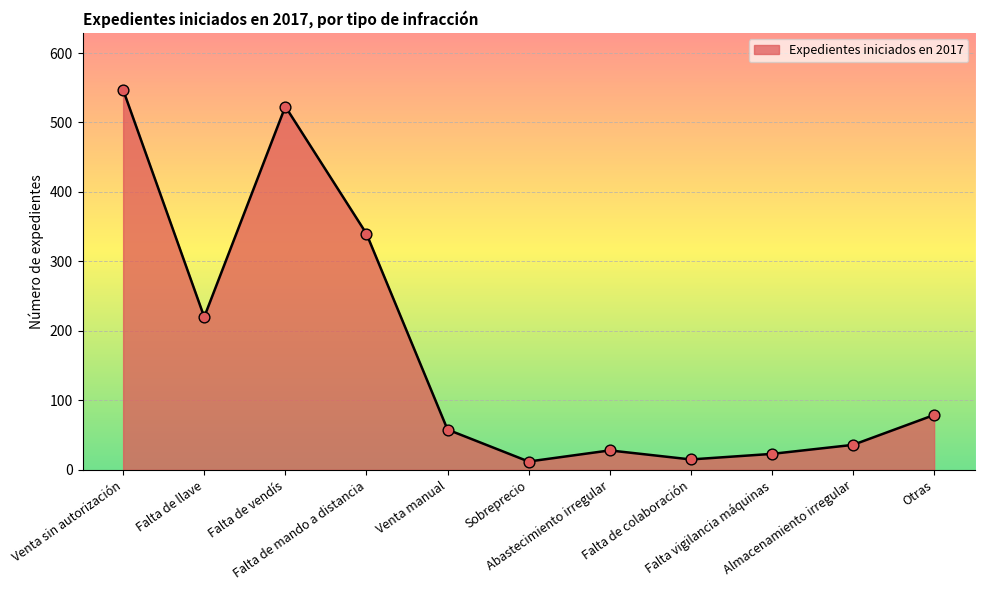

Between Falta de mando a distancia and Falta de llave, which is larger?

Falta de mando a distancia